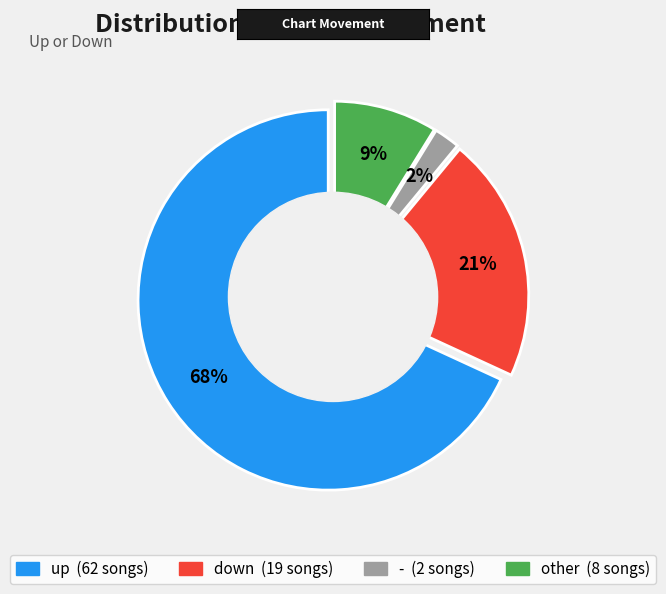

Which slice is the smallest?

-